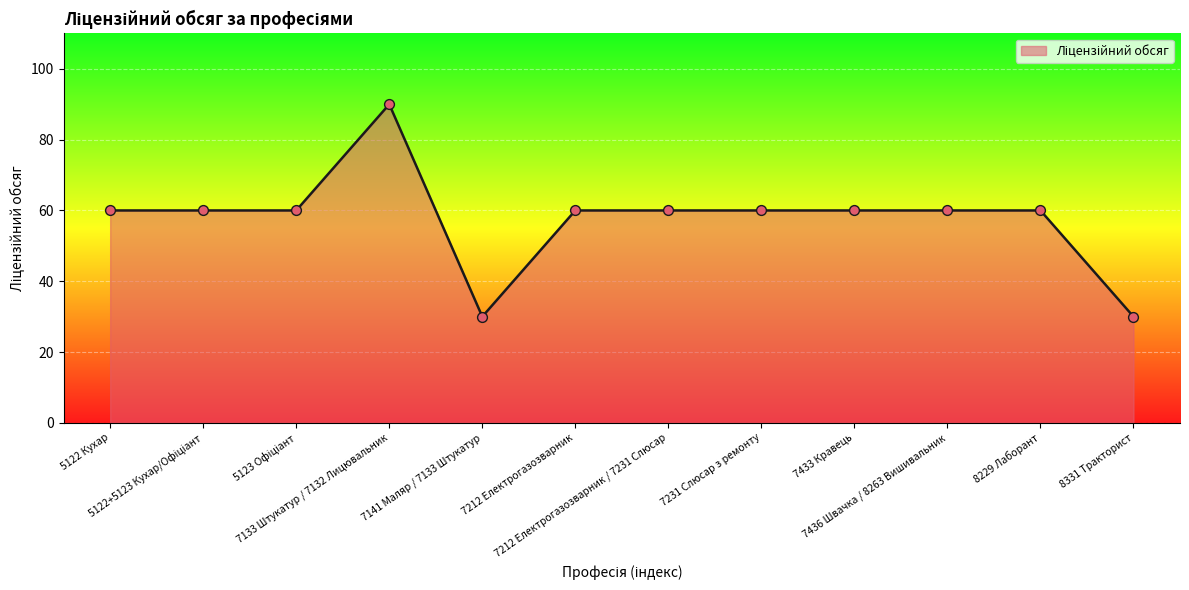

What is the ratio of the value at 7212 Електрогазозварник to the value at 7231 Слюсар з ремонту?

1.0